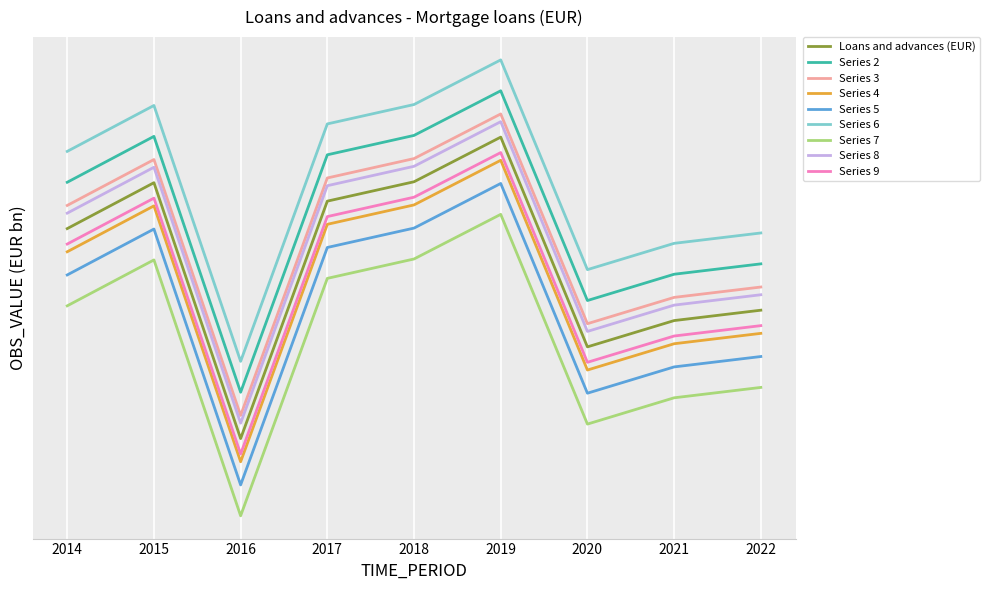

Does the chart have visible grid lines?

Yes